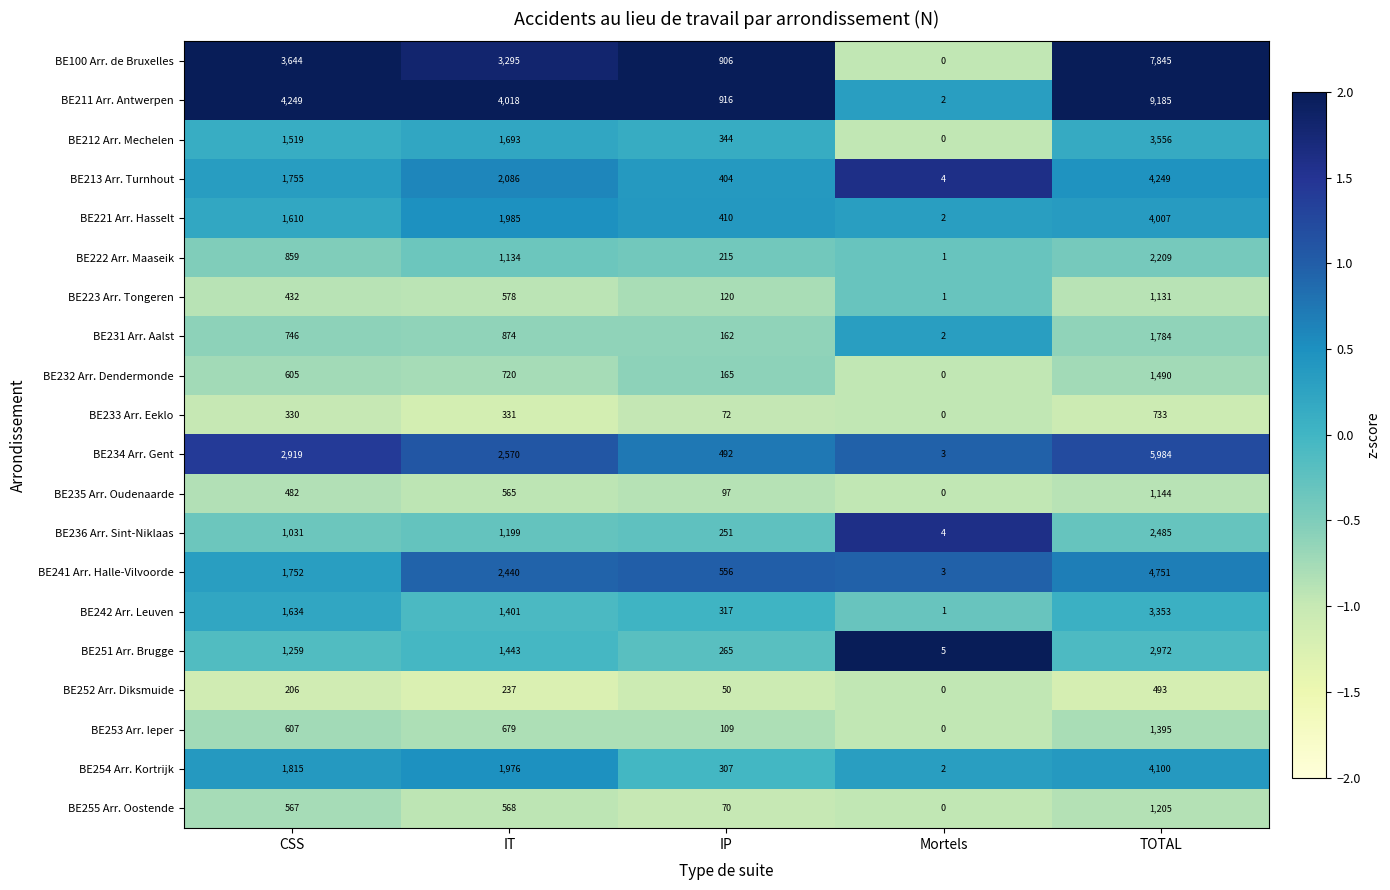

At which category is the sum across all series the highest?

TOTAL